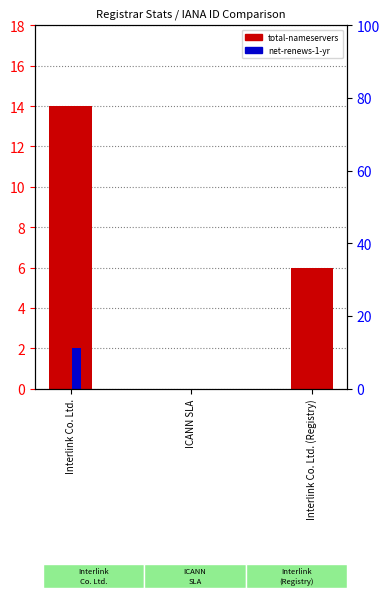

Rank the series by their maximum value, from highest to lowest.

total-nameservers, net-renews-1-yr